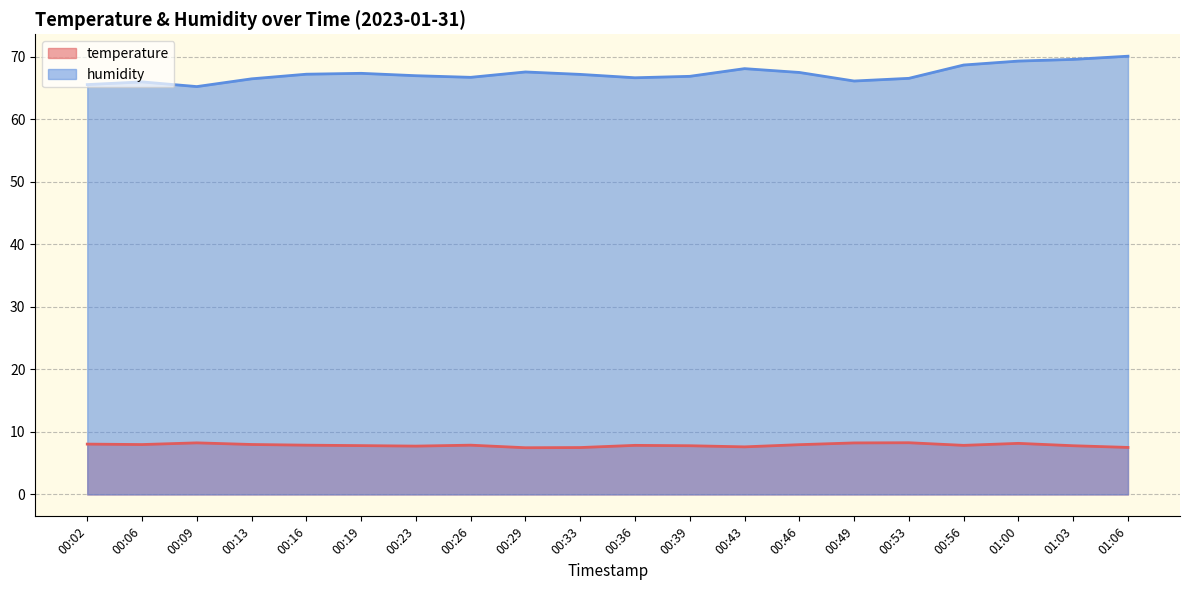

True or false: humidity and temperature intersect in this chart.

False